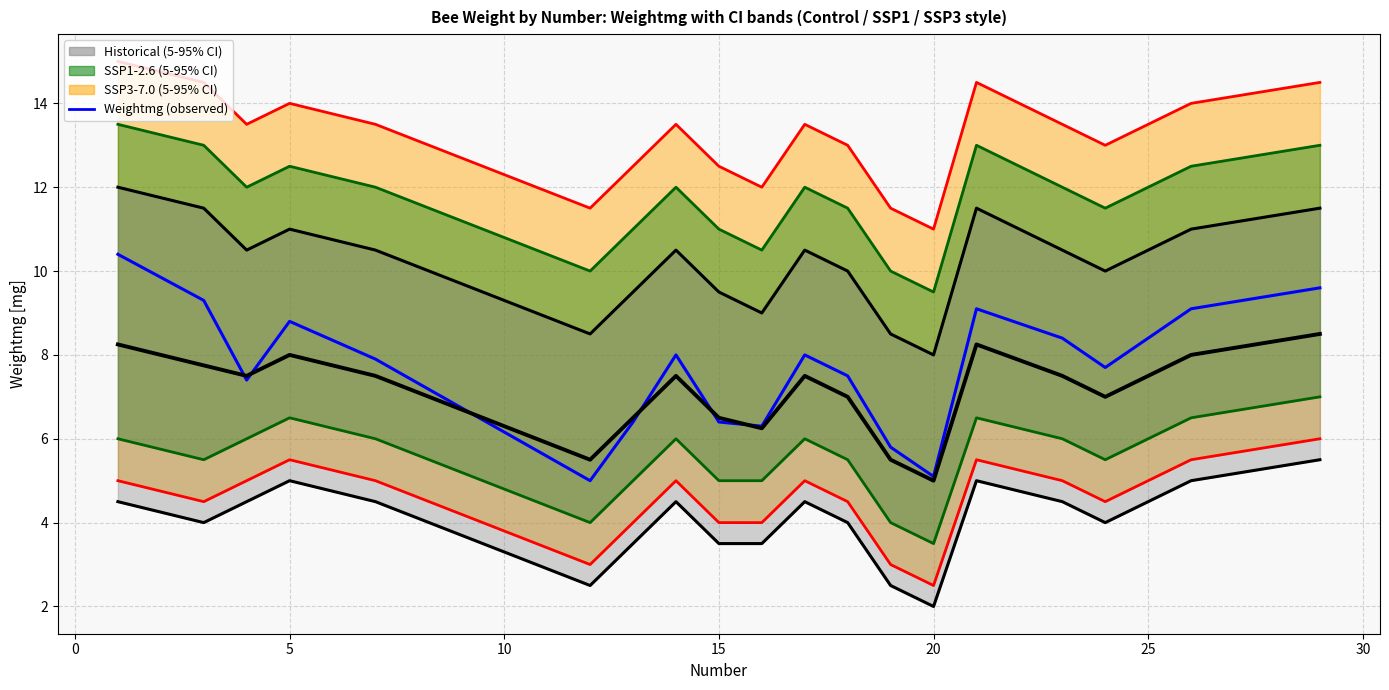

What is the difference between the maximum and second lowest values?

5.3